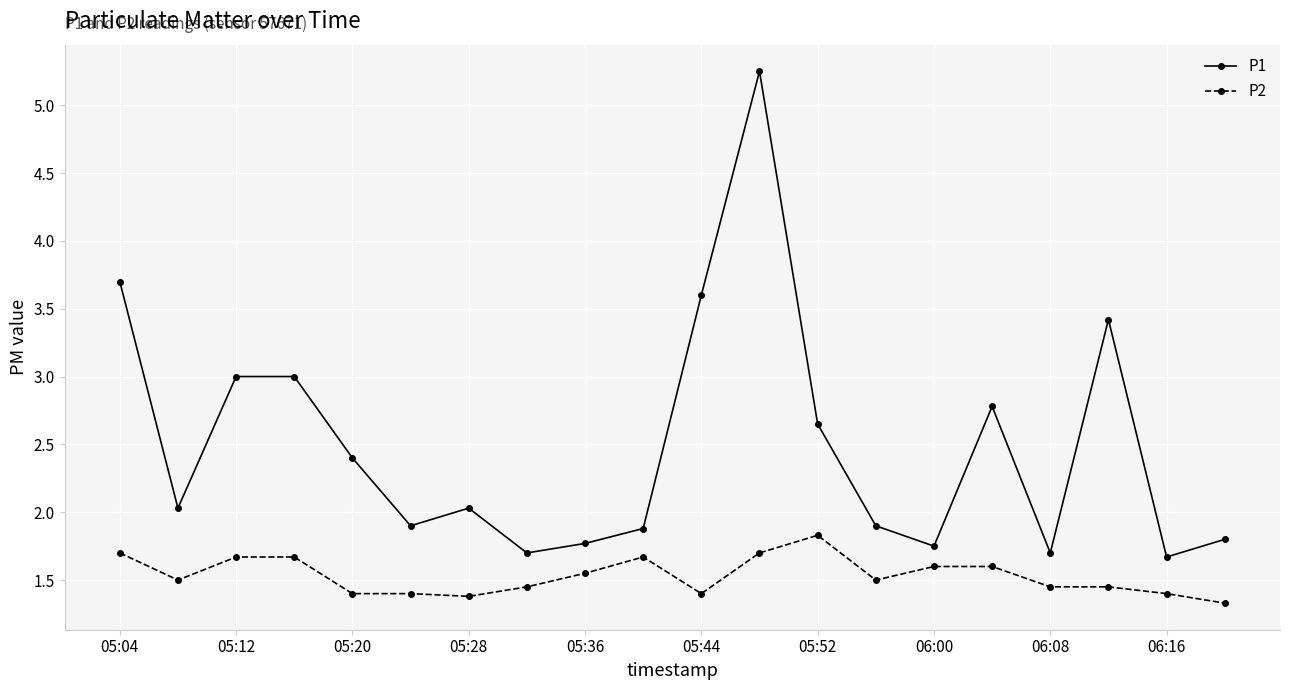

What are all the series names shown in the legend?

P1, P2